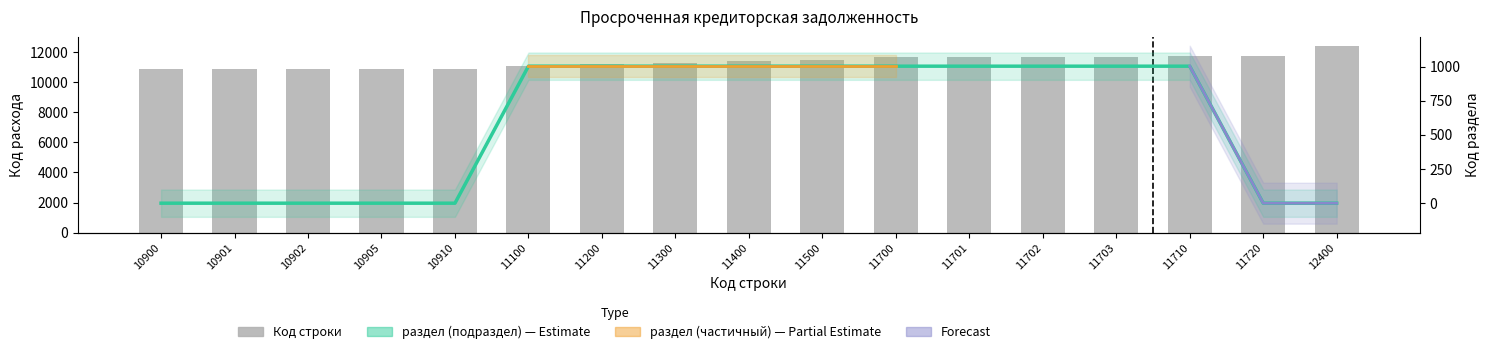

Rank the series at 11702 from highest to lowest value.

Код строки, раздел (подраздел)